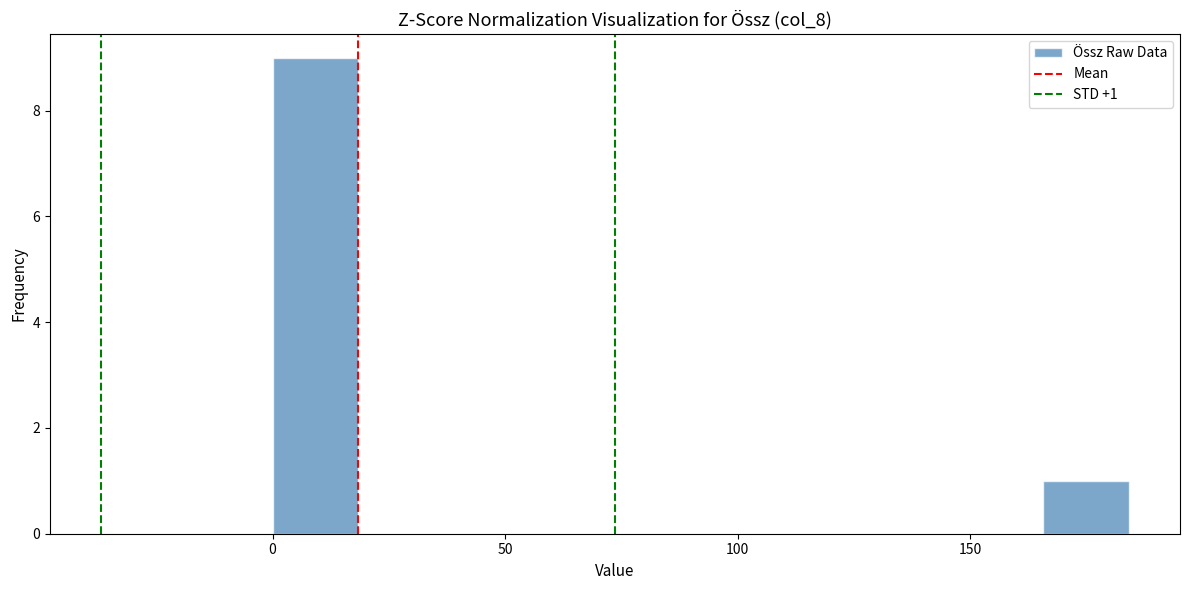

Read against the x-axis, roughly where is the centre of the tallest bar?

10